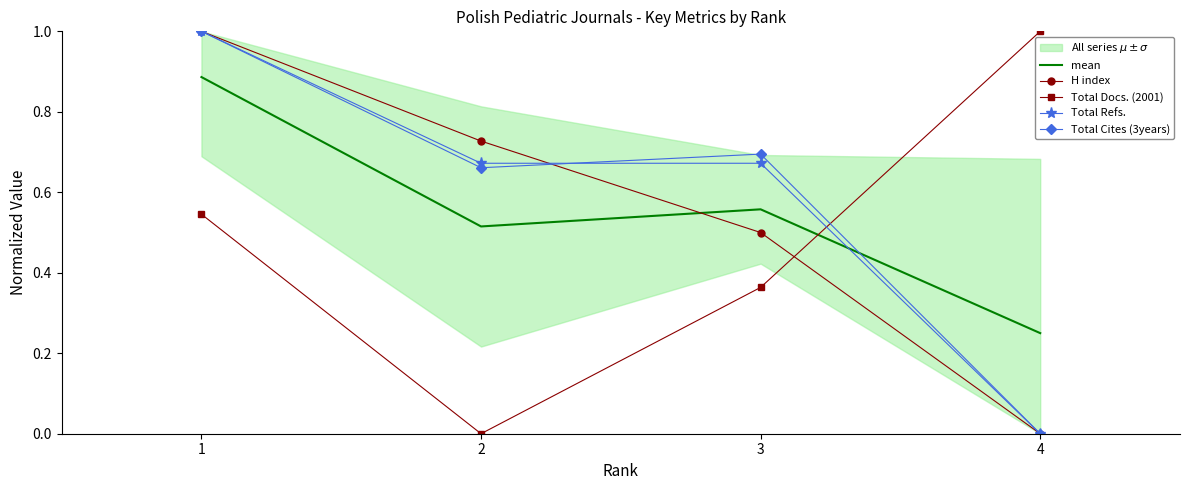

Reading left to right, transcribe all the data shown in this chart.

mean: 0.9	0.5	0.6	0.2
H index: 1.0	0.7	0.5	0.0
Total Docs. (2001): 0.5	0.0	0.4	1.0
Total Refs.: 1.0	0.7	0.7	0.0
Total Cites (3years): 1.0	0.7	0.7	0.0